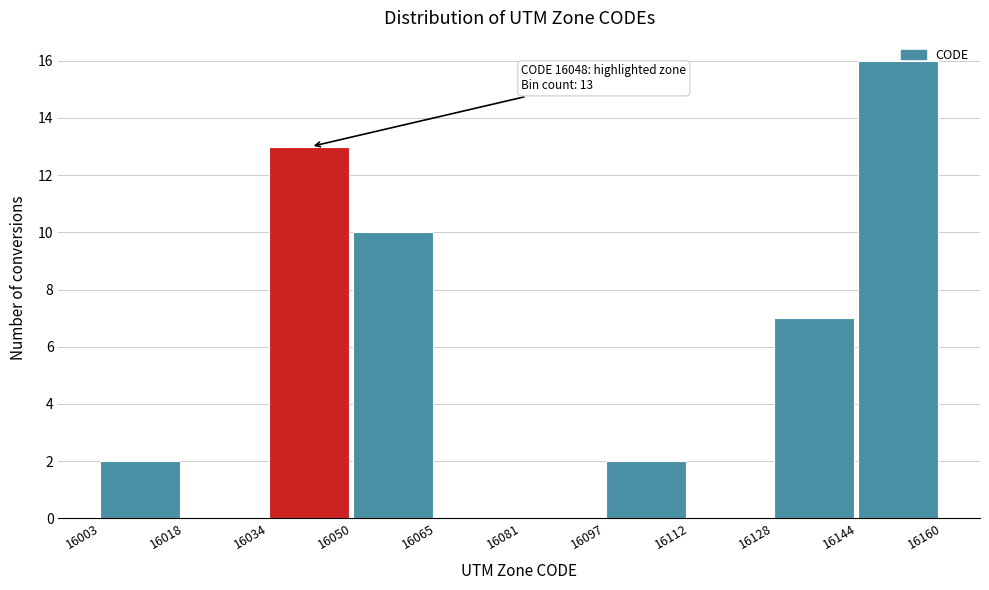

Over which range of the x-axis is the bar tallest?

16144 to 16160